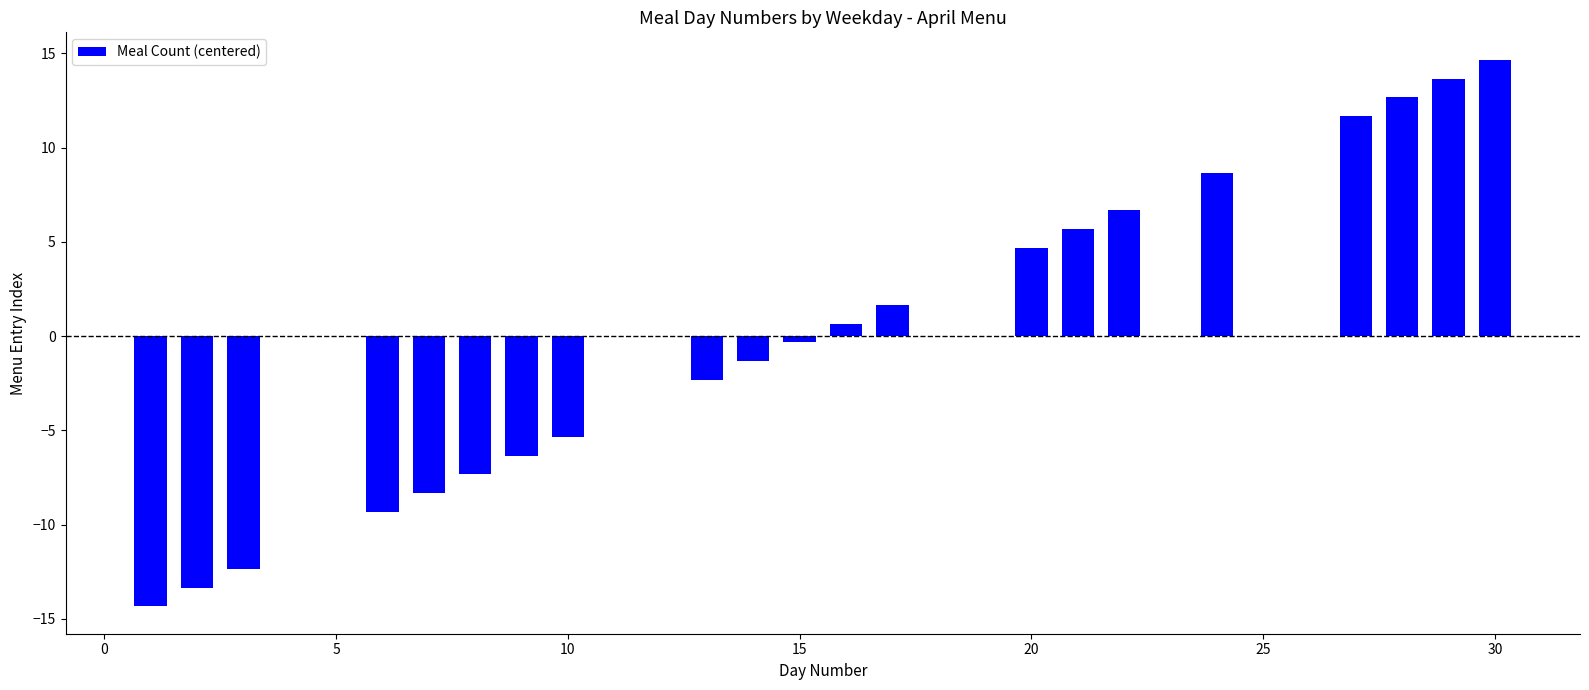

Reading left to right, extract all data points from this chart.

-14.3	-13.3	-12.3	-9.3	-8.3	-7.3	-6.3	-5.3	-2.3	-1.3	-0.3	0.7	1.7	4.7	5.7	6.7	8.7	11.7	12.7	13.7	14.7